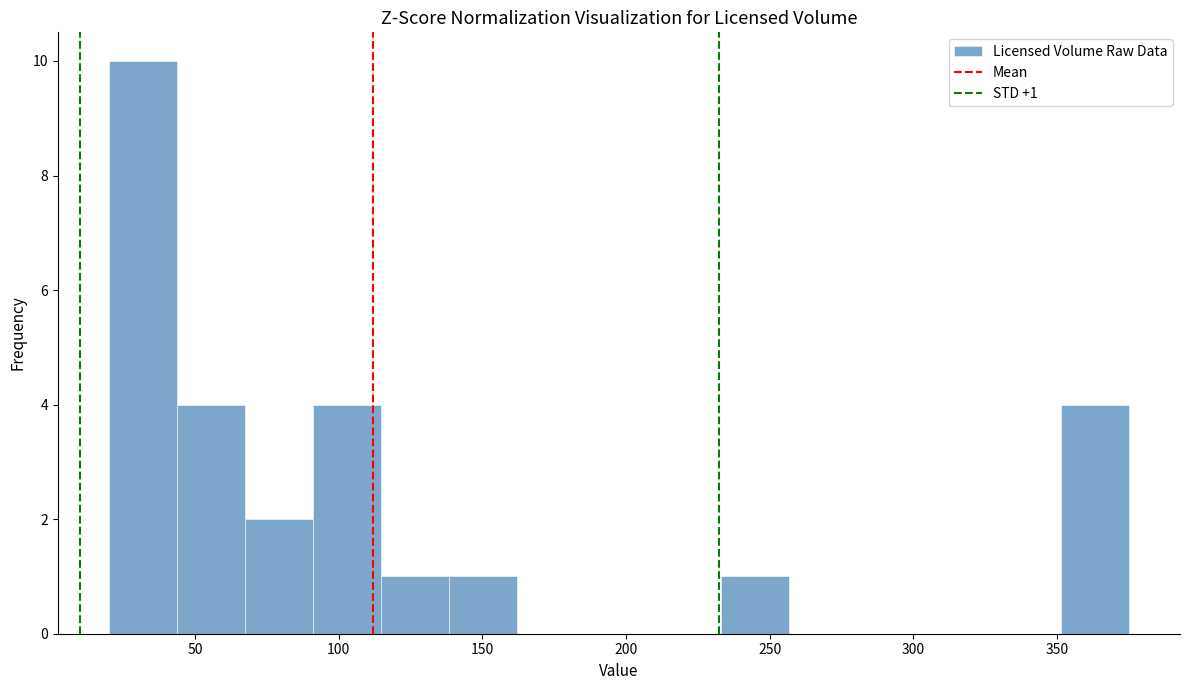

Over which range of the x-axis is the bar tallest?

20 to 45